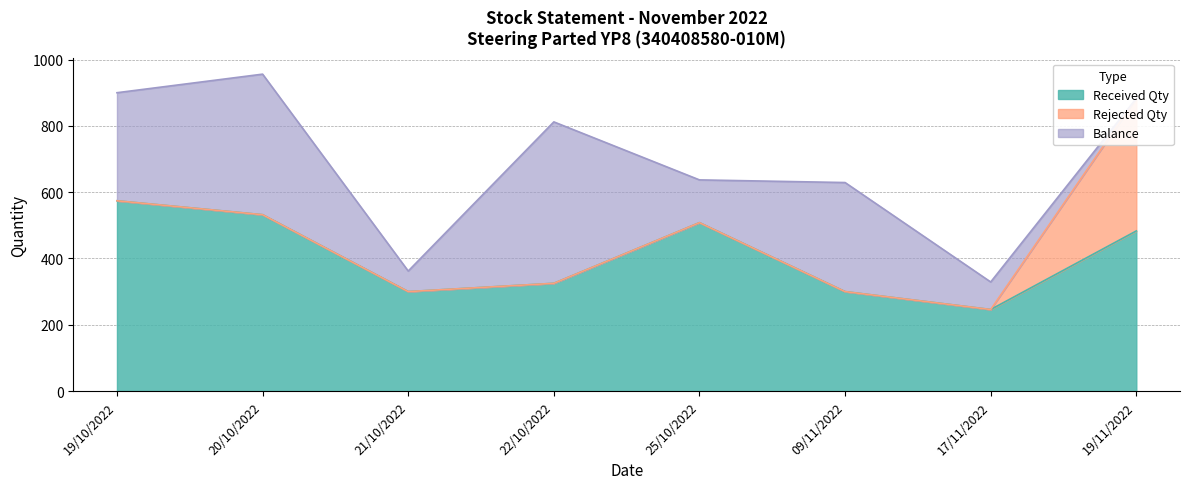

Which series has the largest range (max minus min)?

Balance